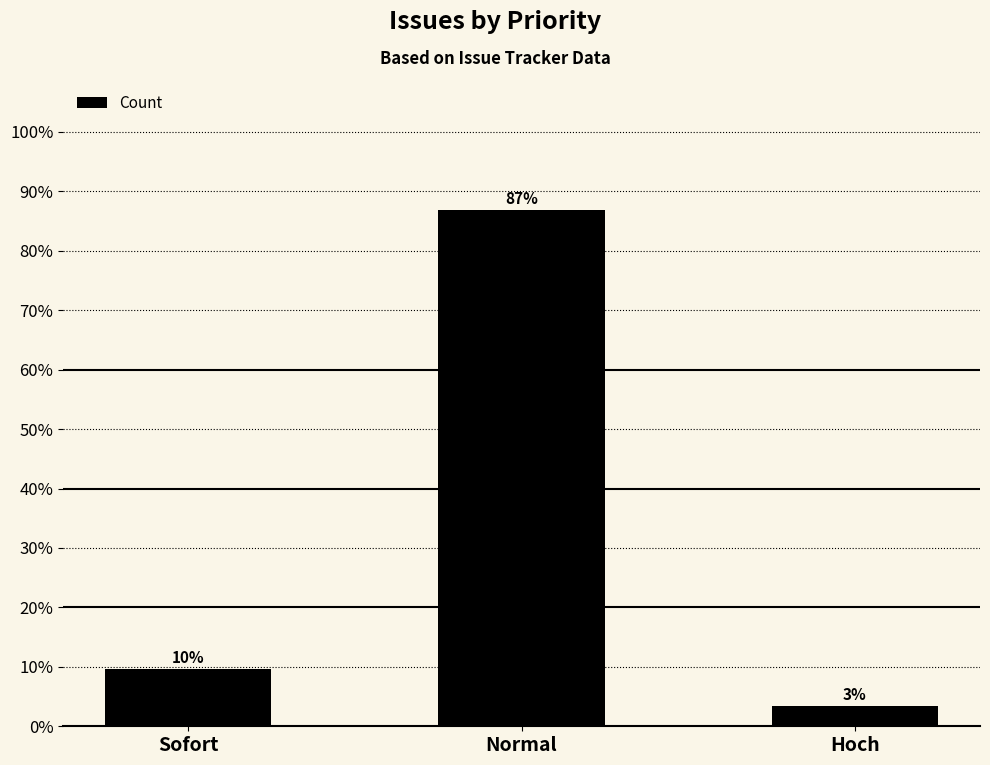

Where is the data nearest to the value 45?

Sofort